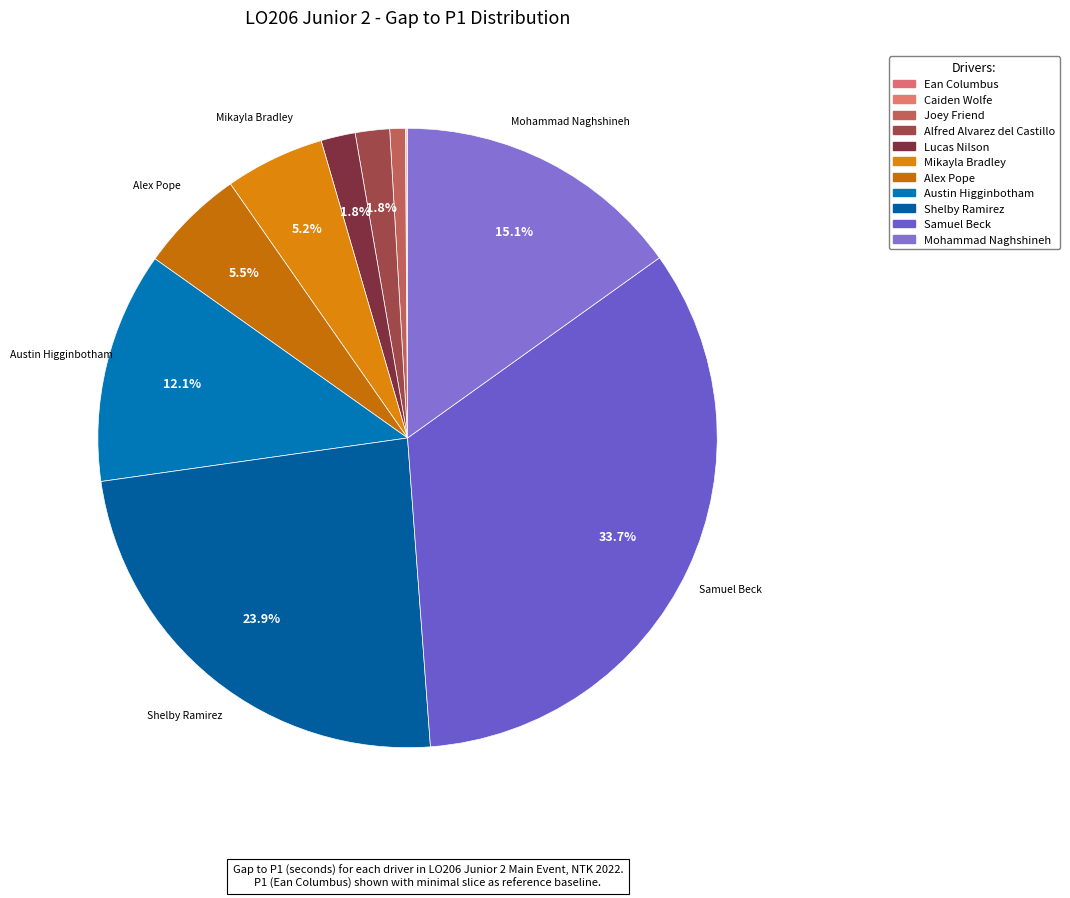

Is the sum of Alex Pope and Lucas Nilson greater than half?

No